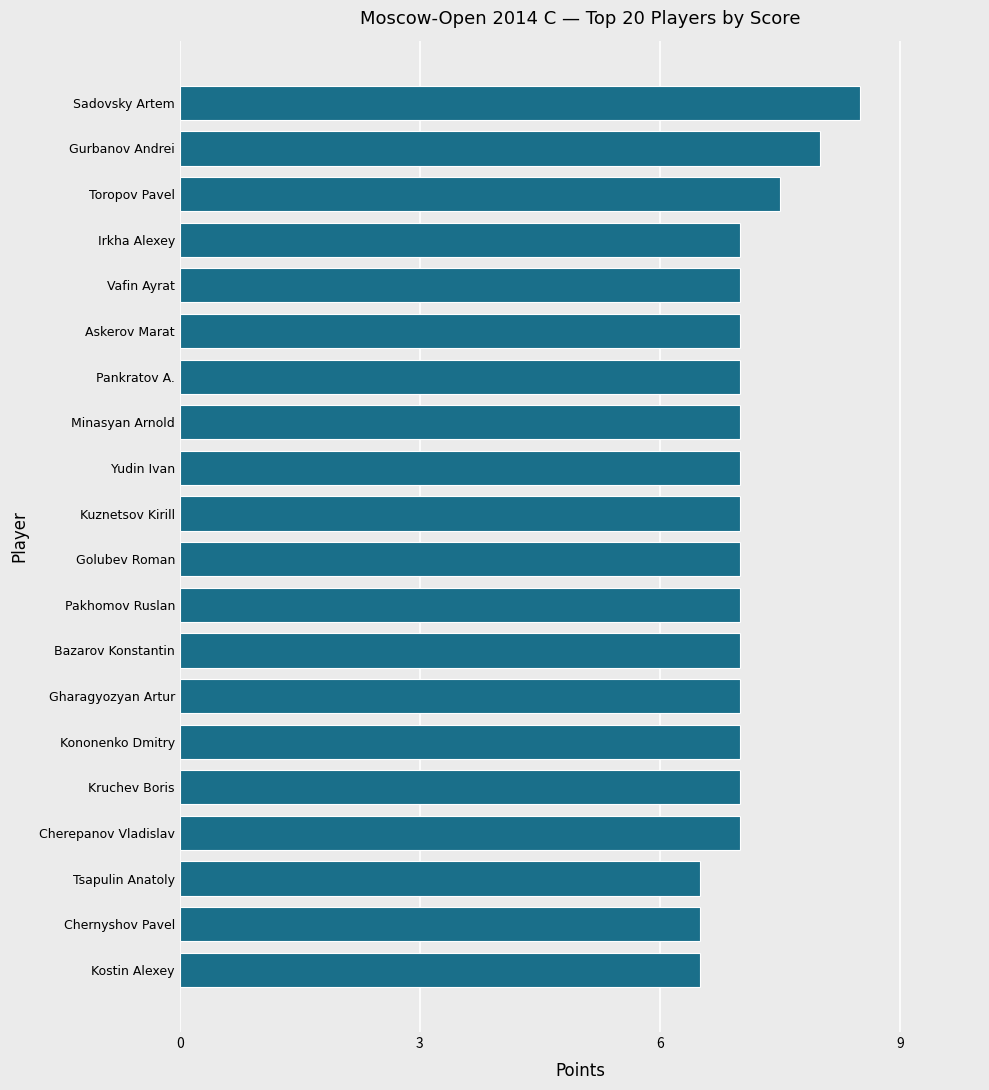

What is the sum of the values at Gharagyozyan Artur and Gurbanov Andrei?

15.0